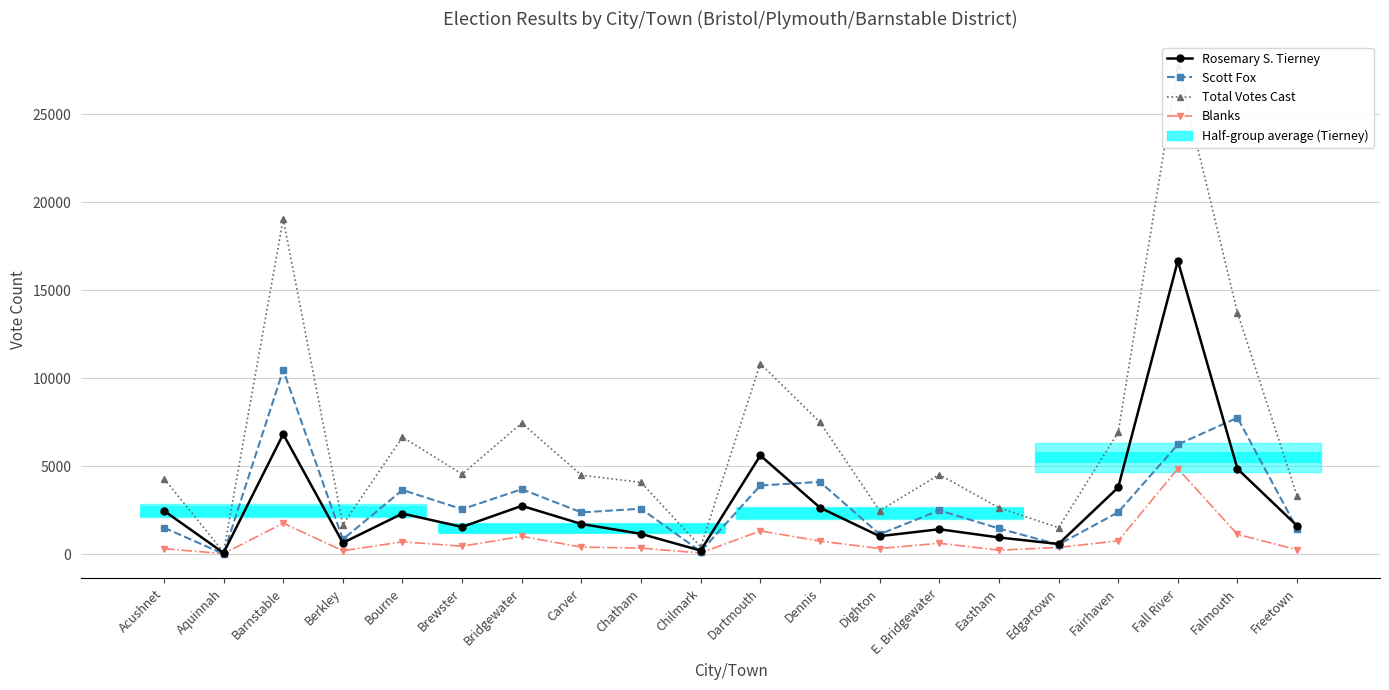

The Blanks series shows 4857 at Fall River. True or false?

True